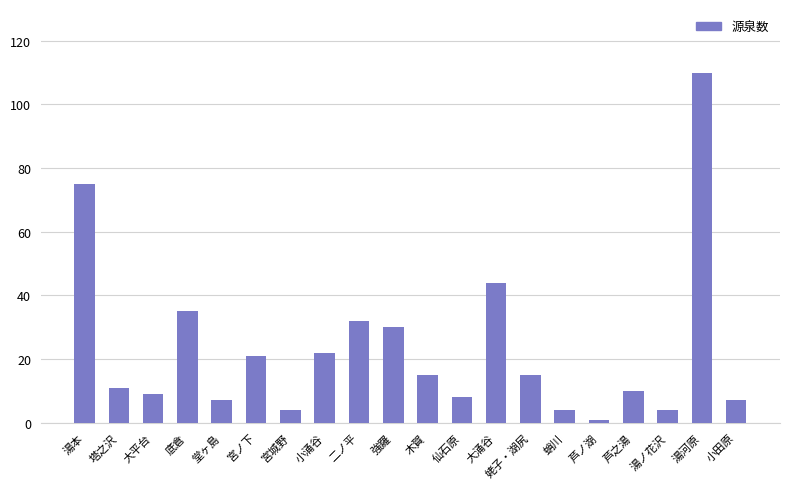

At which label is the value closest to 55?

大涌谷